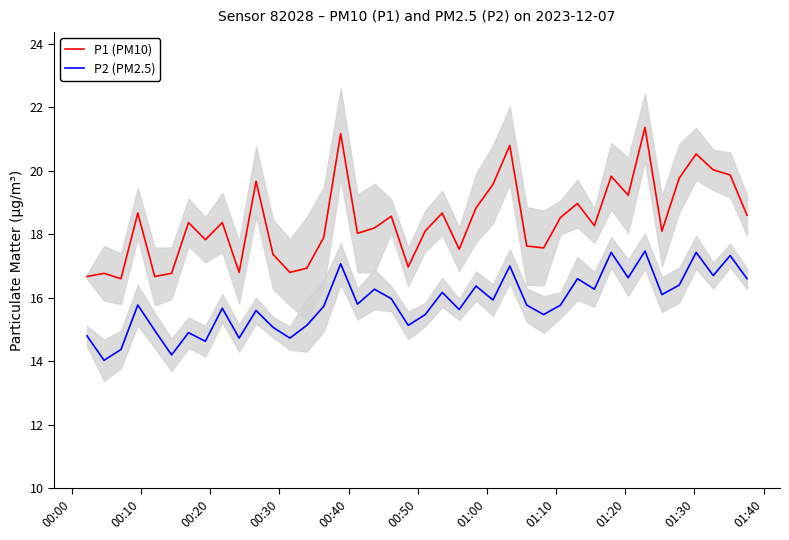

What is the maximum value for P2 (PM2.5)?

17.5